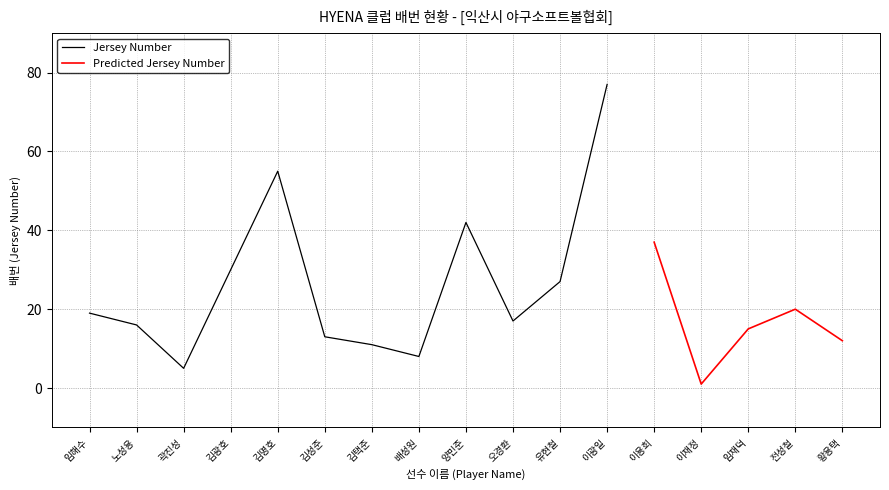

Count the number of categories in the chart.

17